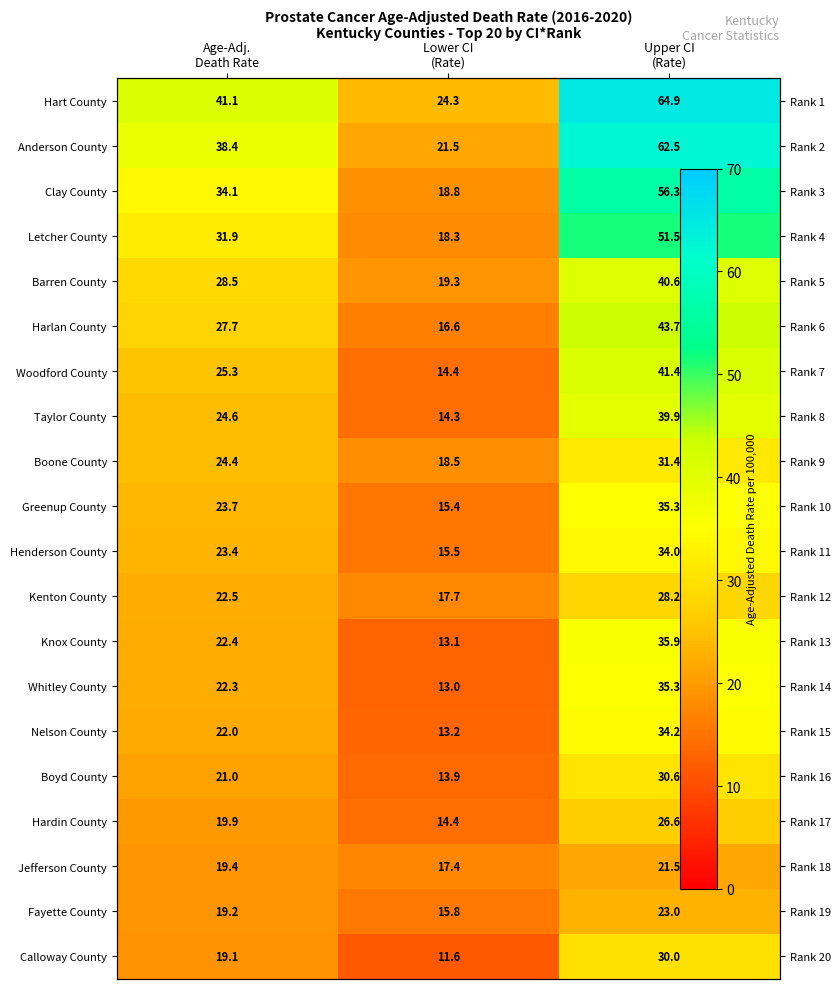

Which category has the lowest value in the Taylor County series?

Lower CI (Rate)